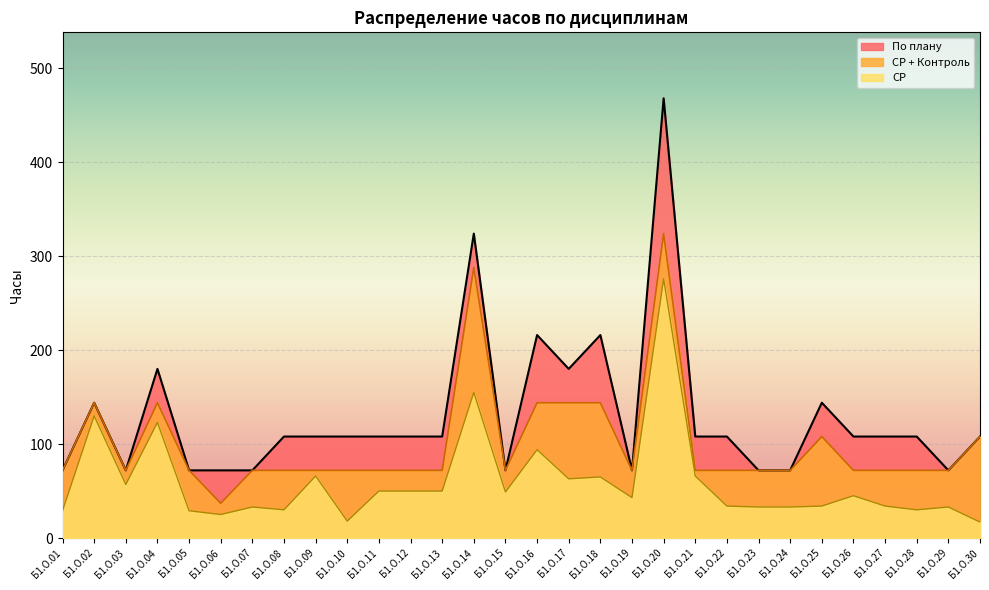

At which label does По плану reach its minimum?

Б1.О.01